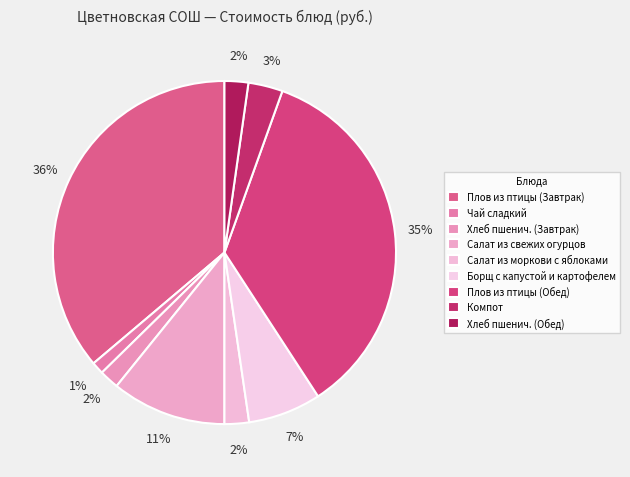

How many slices are in this pie chart?

9